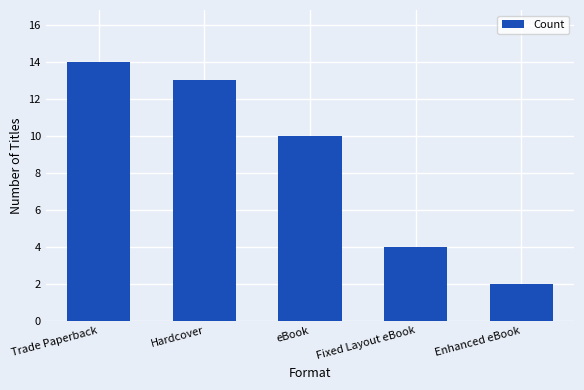

What is the minimum value shown in the chart?

2